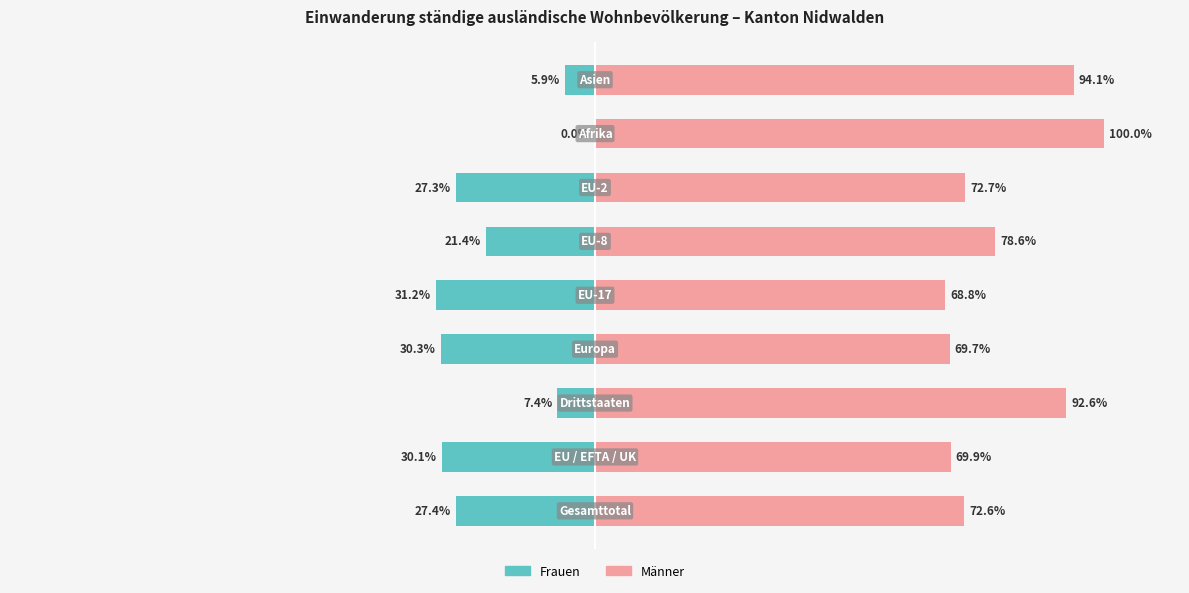

Is the value of Frauen at 6 greater than the value of Männer at 6?

No